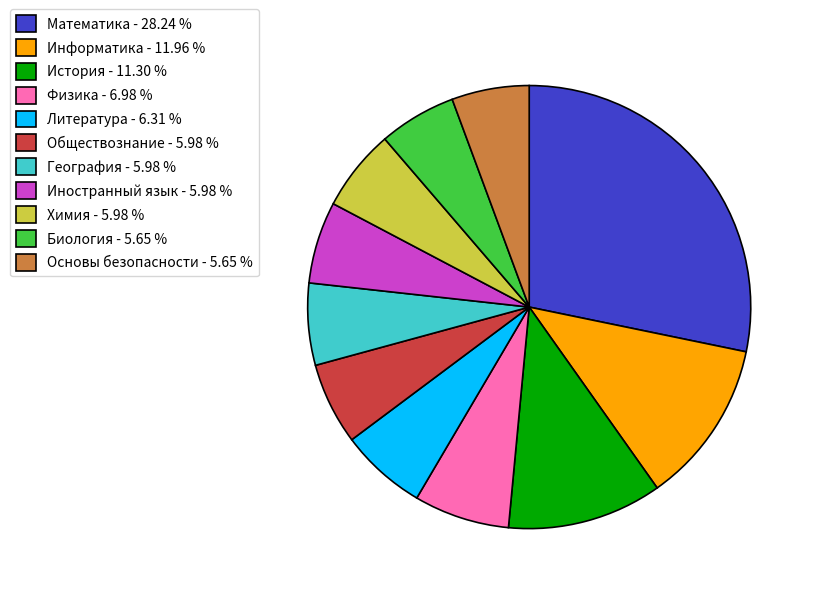

Do Иностранный язык - 5.98 % and Математика - 28.24 % together represent more than half of the pie?

No